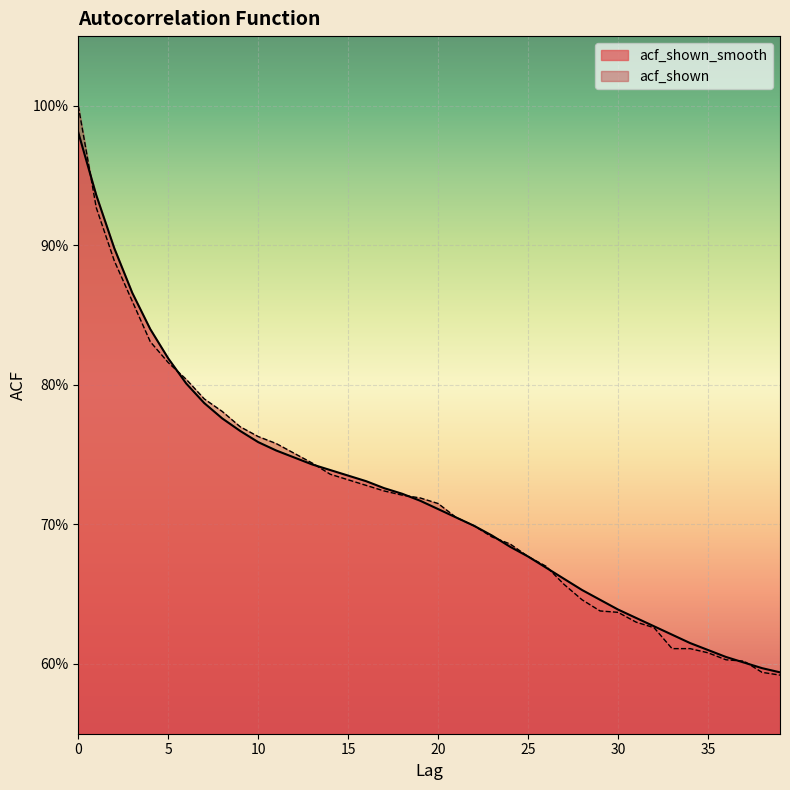

Is the value of acf_shown at 37 greater than the value of acf_shown_smooth at 20?

No